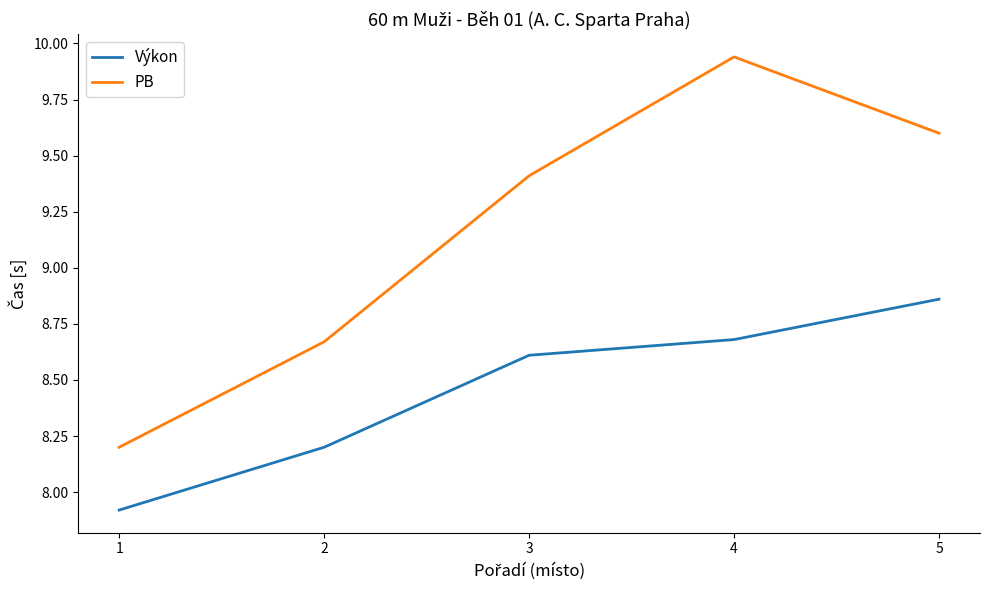

Which series has the largest range (max minus min)?

PB